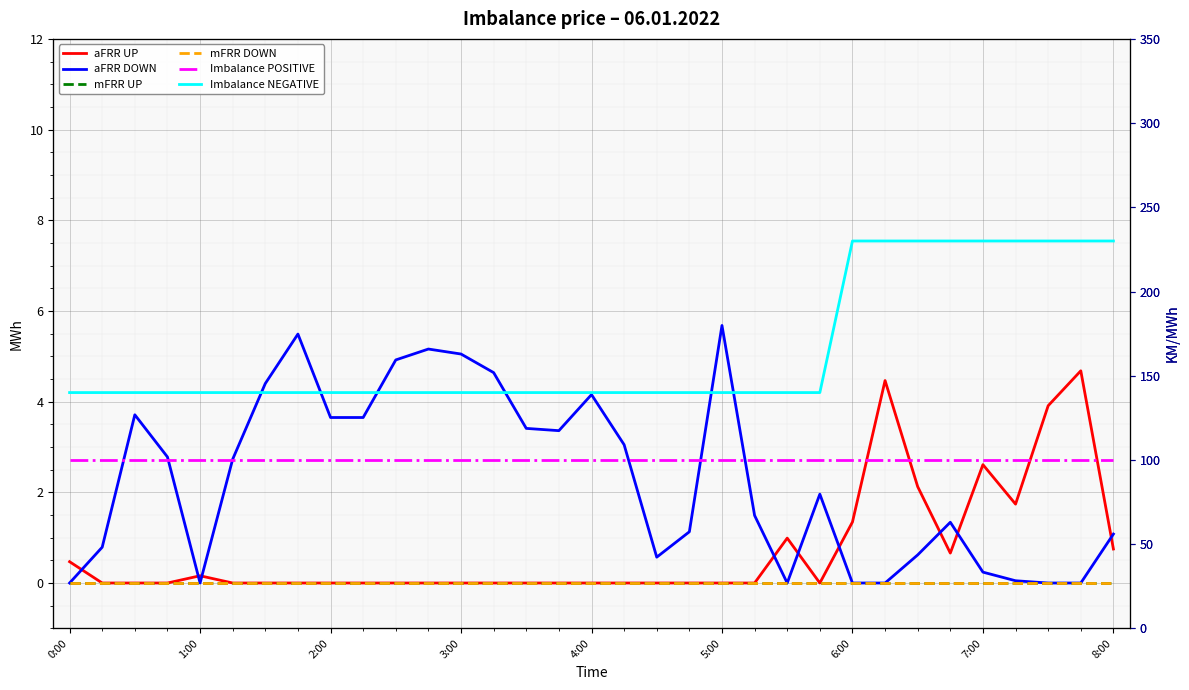

List the series in order of their peak value, highest first.

Imbalance NEGATIVE, Imbalance POSITIVE, aFRR DOWN, aFRR UP, mFRR UP, mFRR DOWN